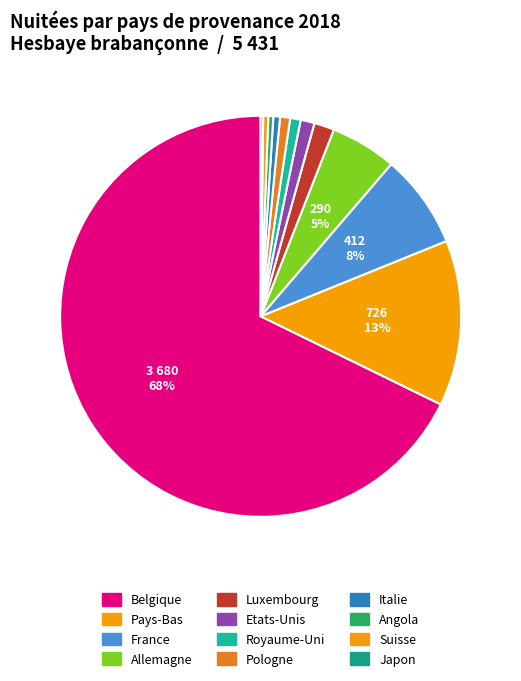

To the nearest percent, what is the difference between the largest and smallest slice percentages?

68%